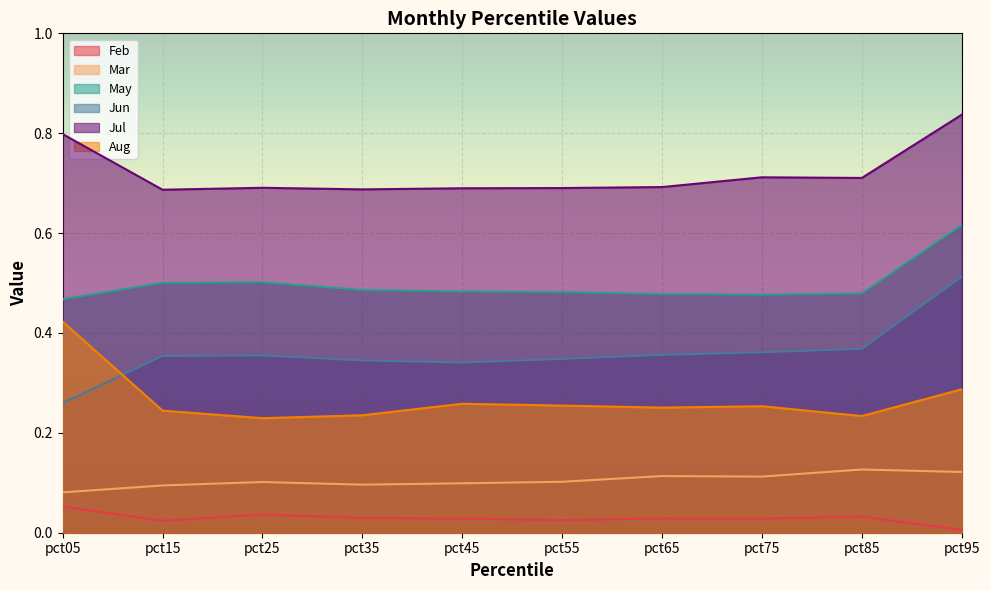

True or false: Feb and Jun cross at least once.

False